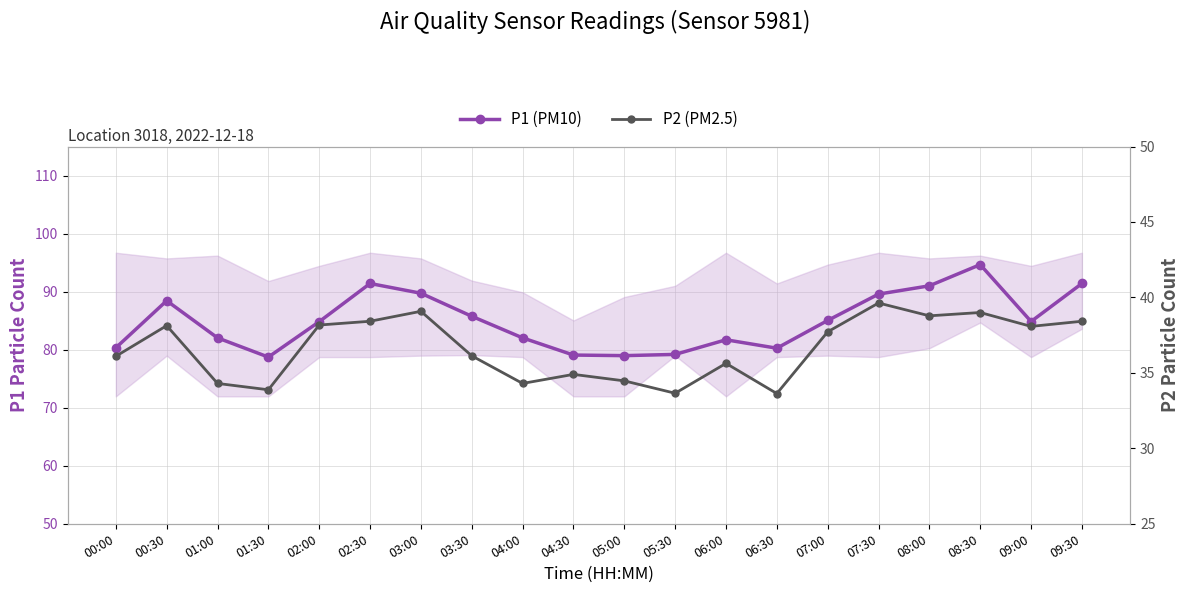

How many lines are shown in the chart?

2